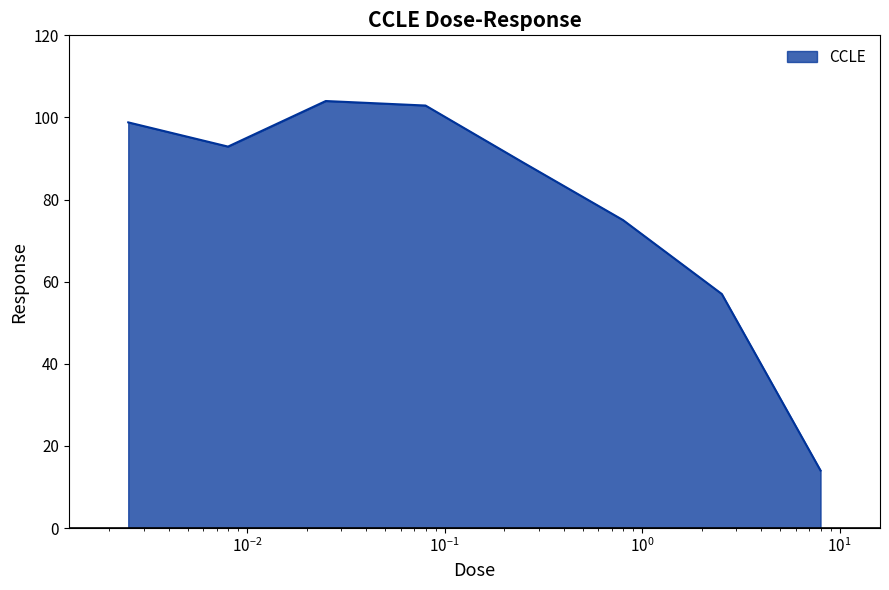

What is the greatest value displayed?

104.0